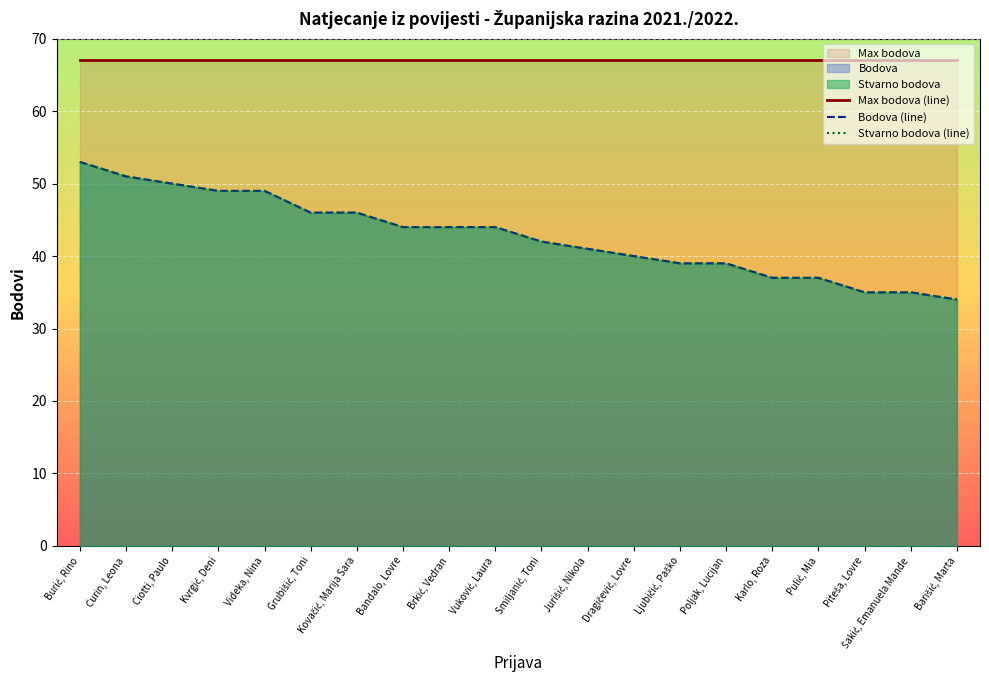

Which category has the lowest value in the Stvarno bodova (line) series?

Barišić, Marta